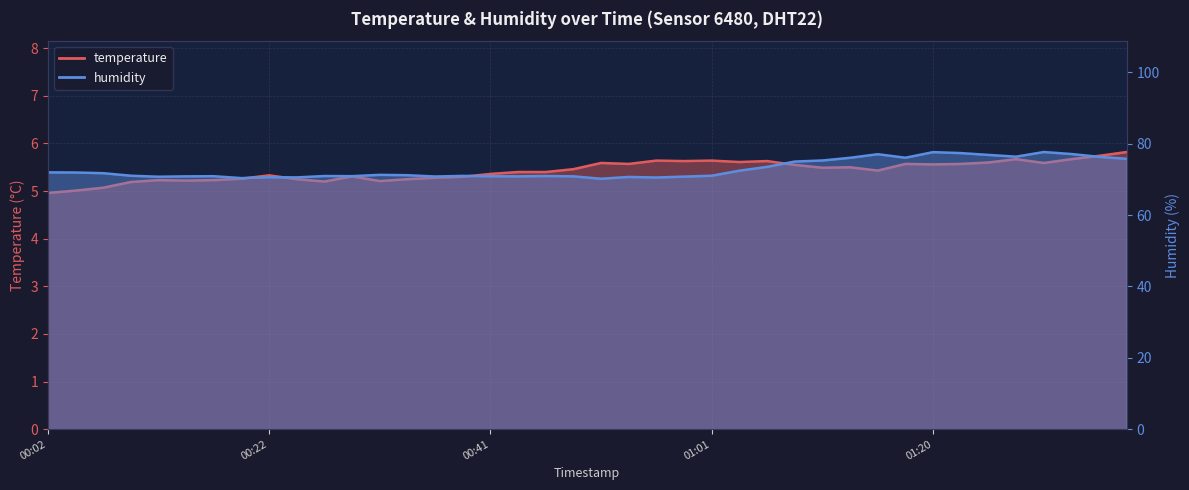

List the series in order of their peak value, highest first.

humidity, temperature